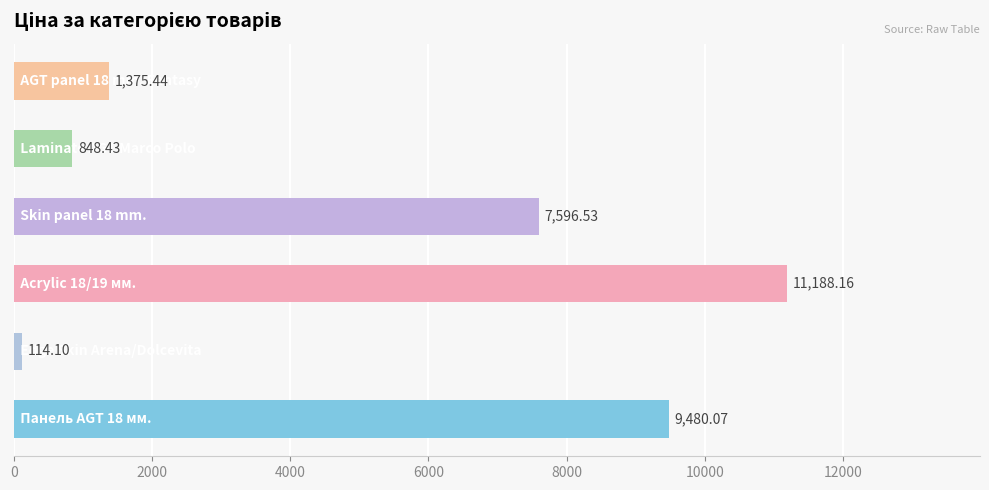

How many distinct data groups are displayed?

1